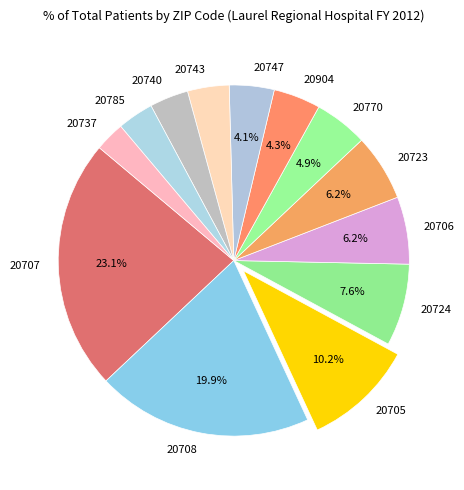

To the nearest percent, what percentage of the pie is 20737?

3%